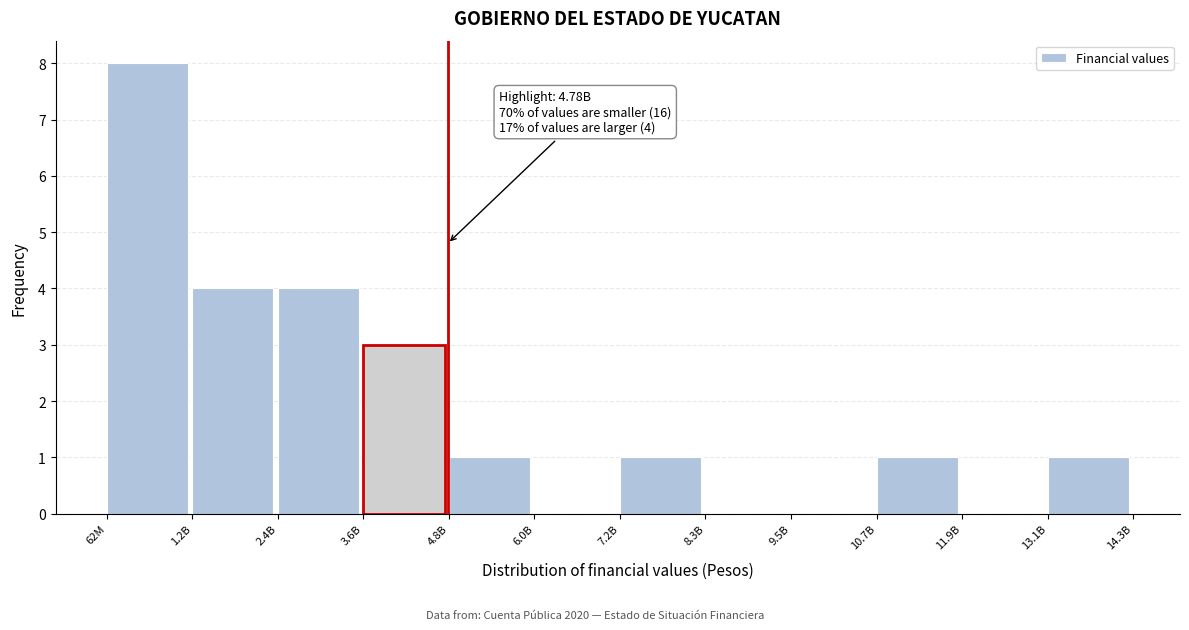

Reading left to right, list all the values displayed in this chart.

62M=8	1.2B=4	2.4B=4	3.6B=3	4.8B=1	6.0B=0	7.2B=1	8.3B=0	9.5B=0	10.7B=1	11.9B=0	13.1B=1